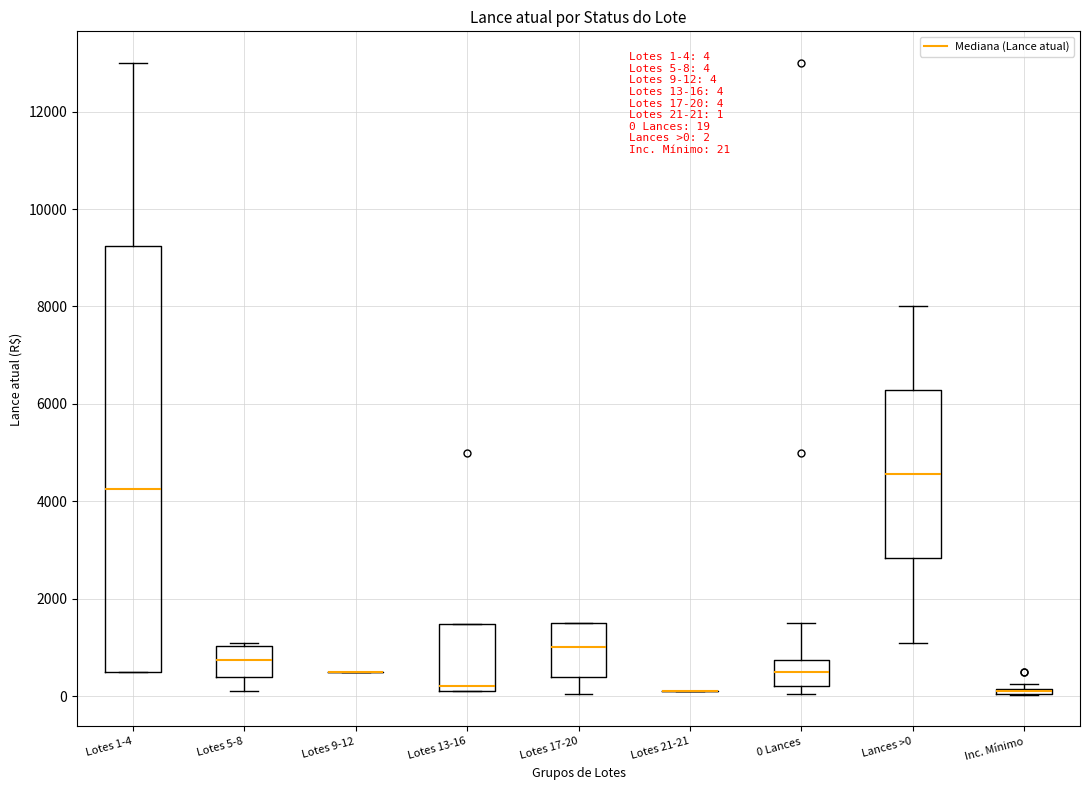

Which box is the tallest, from its lower edge to its upper edge?

Lotes 1-4